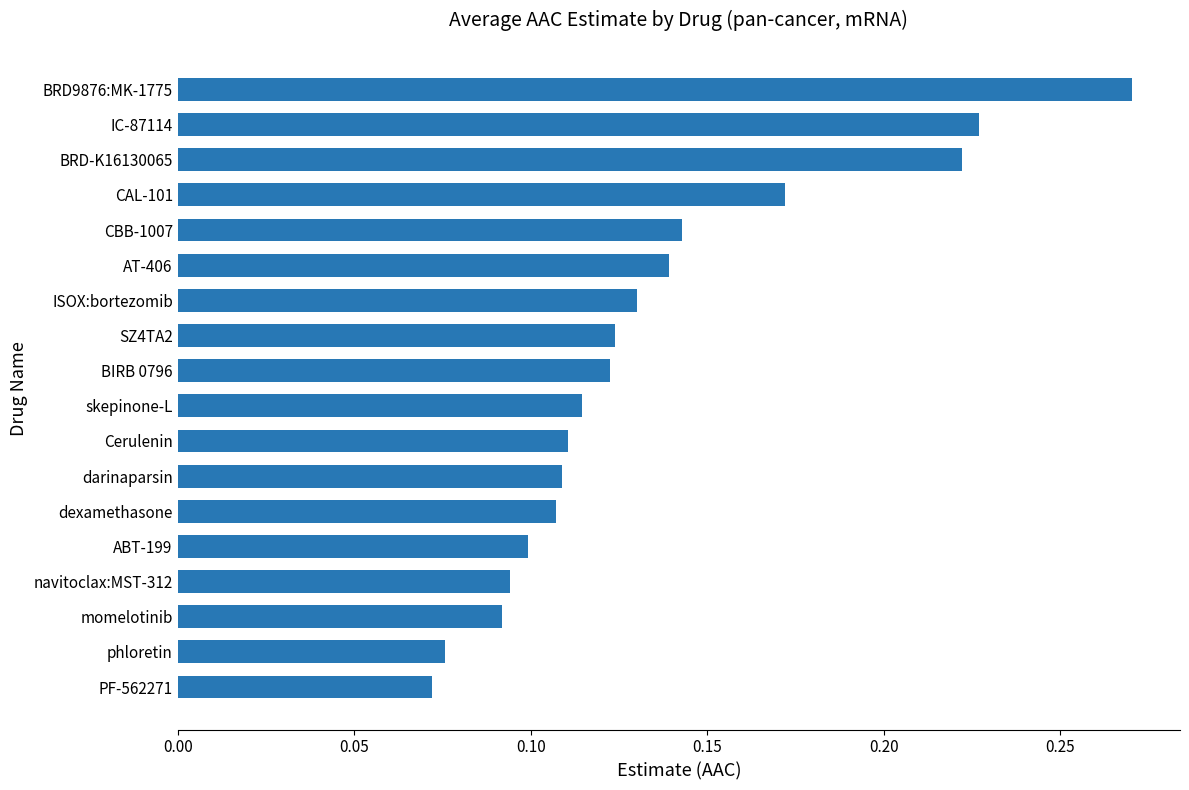

Which has a higher value, PF-562271 or Cerulenin?

Cerulenin